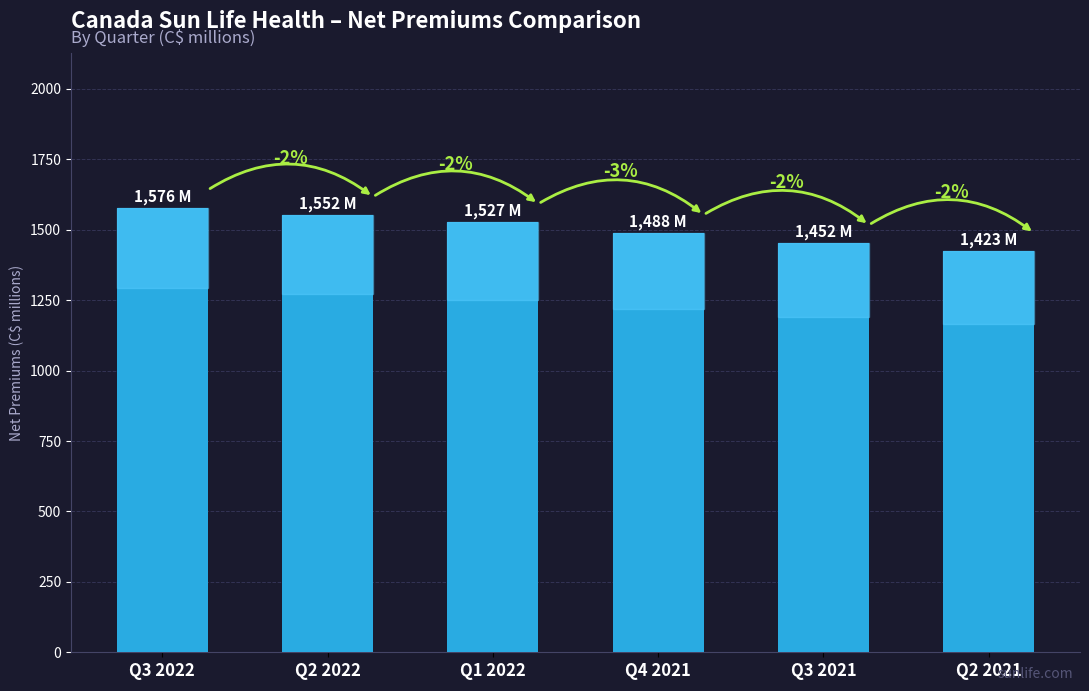

What is the average value?

1503